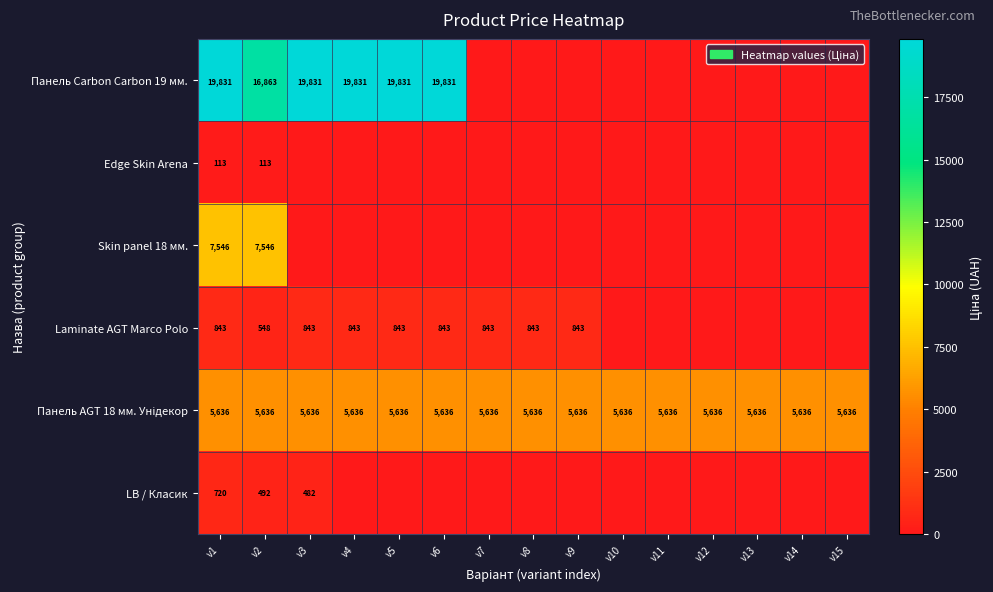

What is the maximum value shown in the chart?

19831.1